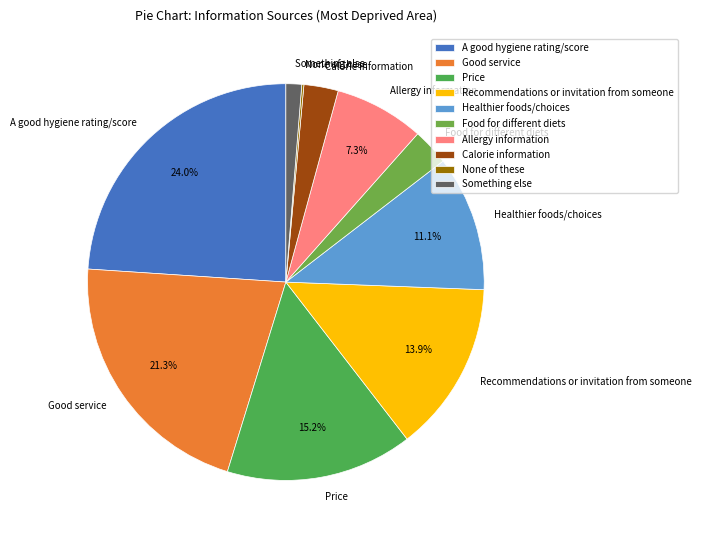

Is there any slice that represents more than half of the pie?

No